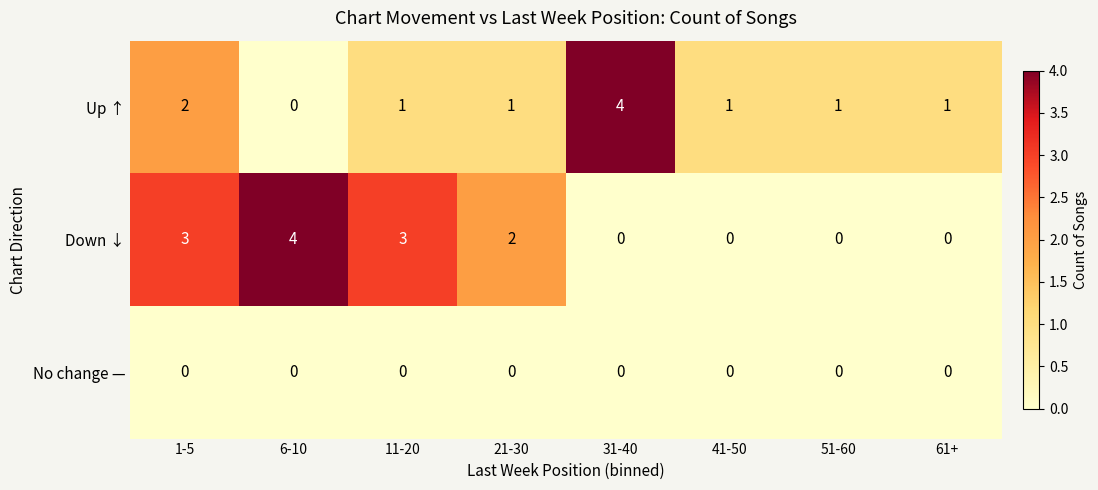

Reading left to right, list all the values displayed in this chart.

Up ↑: 1-5=2	6-10=0	11-20=1	21-30=1	31-40=4	41-50=1	51-60=1	61+=1
Down ↓: 1-5=3	6-10=4	11-20=3	21-30=2	31-40=0	41-50=0	51-60=0	61+=0
No change —: 1-5=0	6-10=0	11-20=0	21-30=0	31-40=0	41-50=0	51-60=0	61+=0